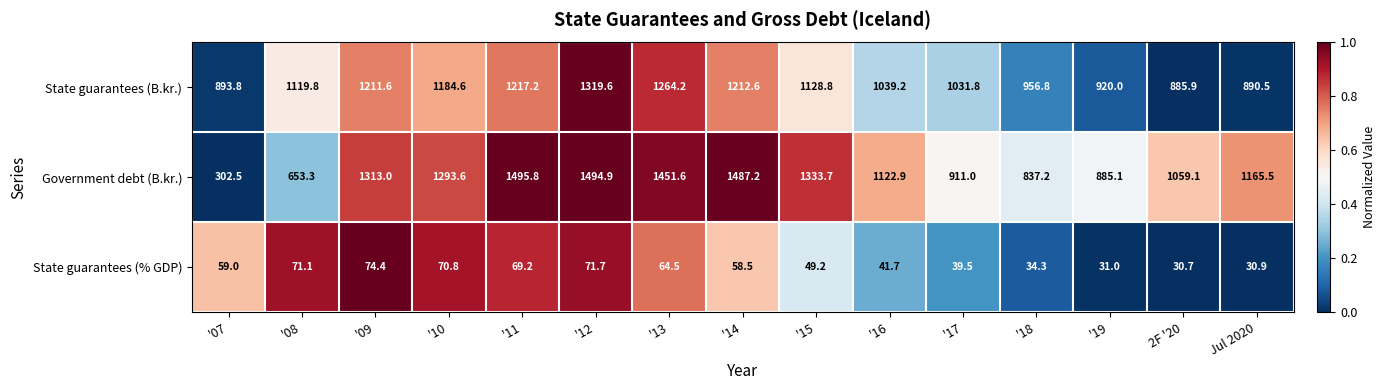

What is the spread (max minus min) of values at '08?

1048.7